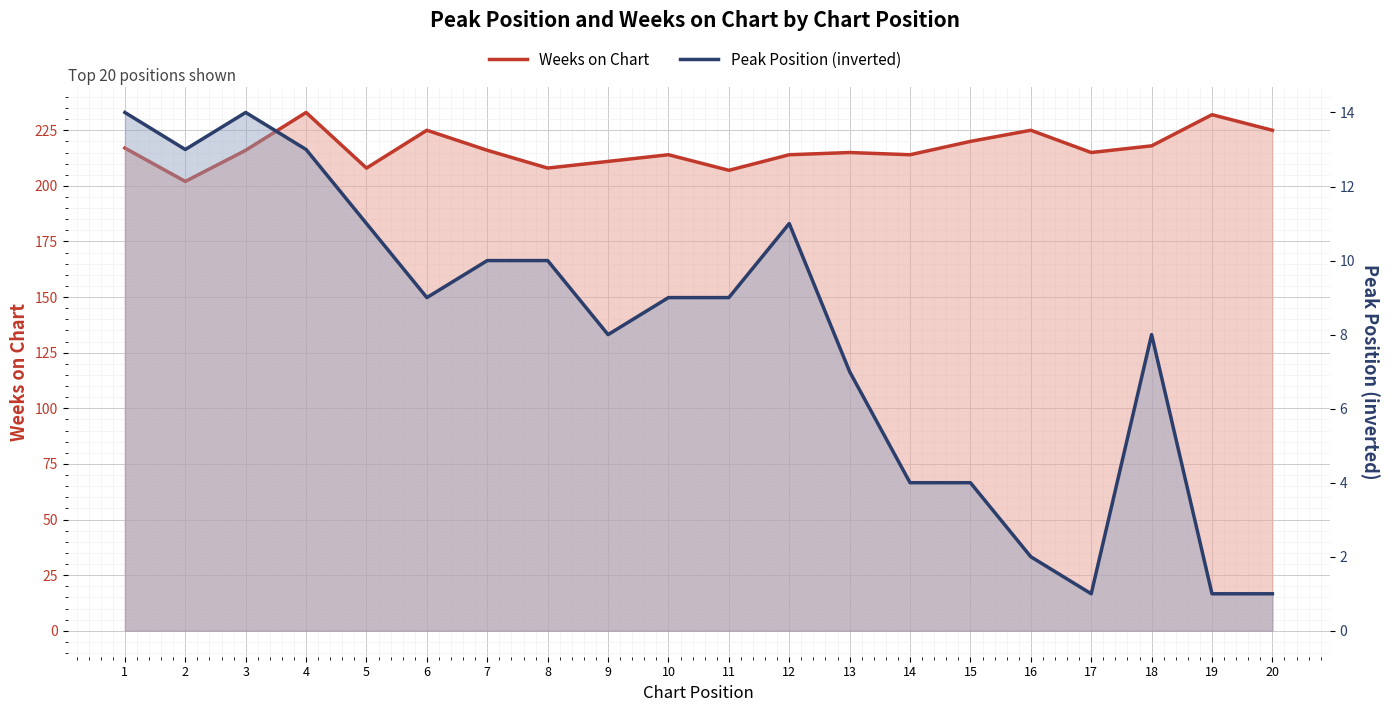

What are all the series names shown in the legend?

Weeks on Chart, Peak Position (inverted)